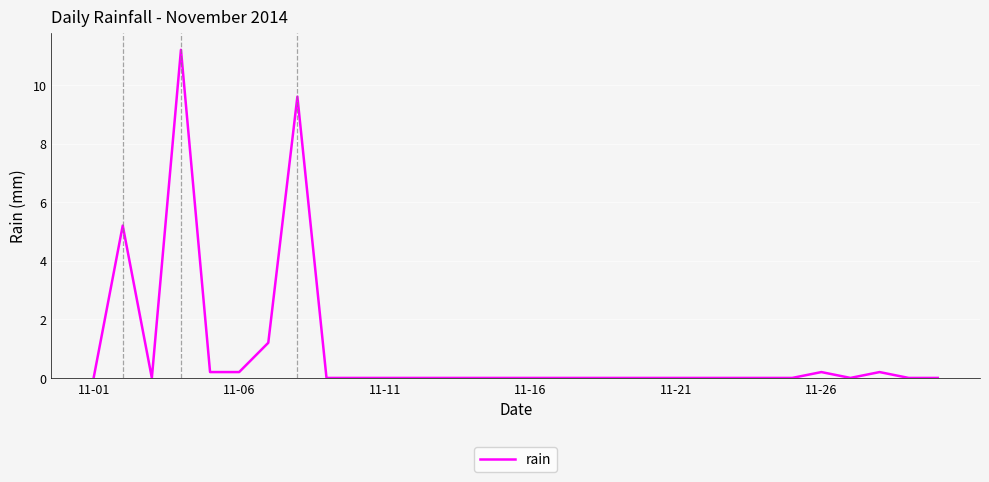

What is the difference between the maximum and minimum values?

11.2